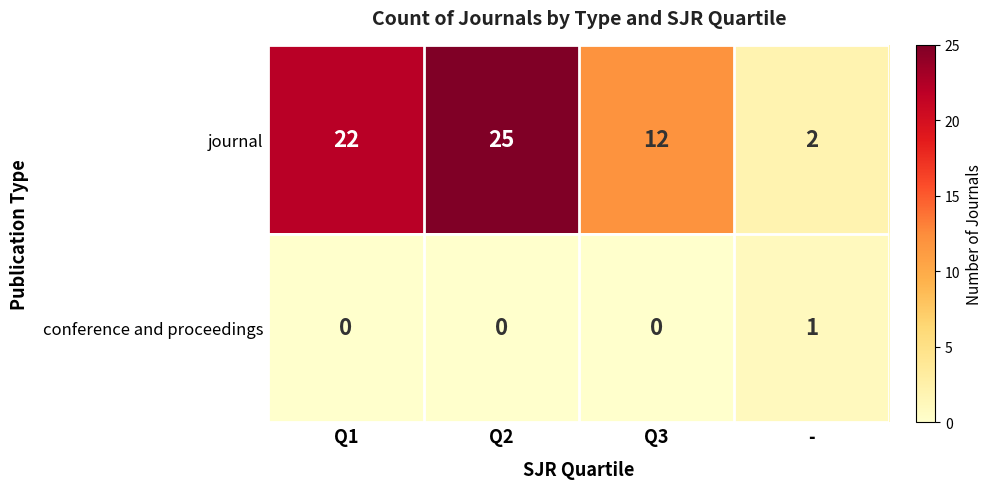

What is the difference between the highest and lowest values at -?

1